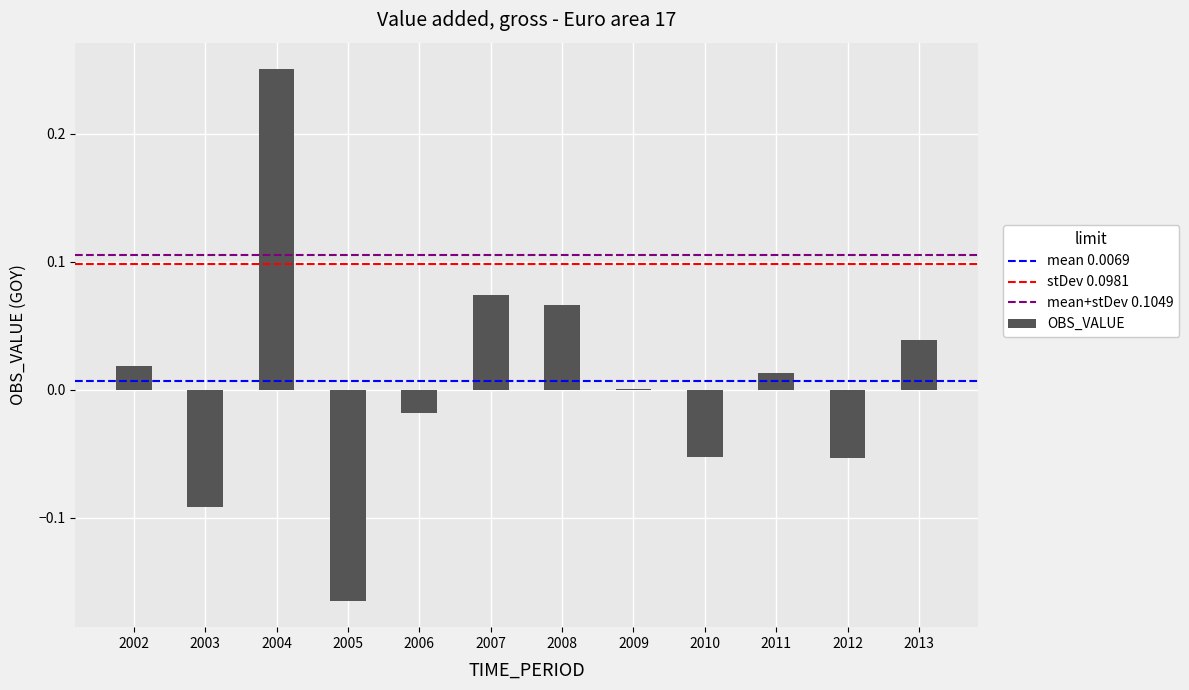

The chart shows a value of 0.0 at 2002. True or false?

True